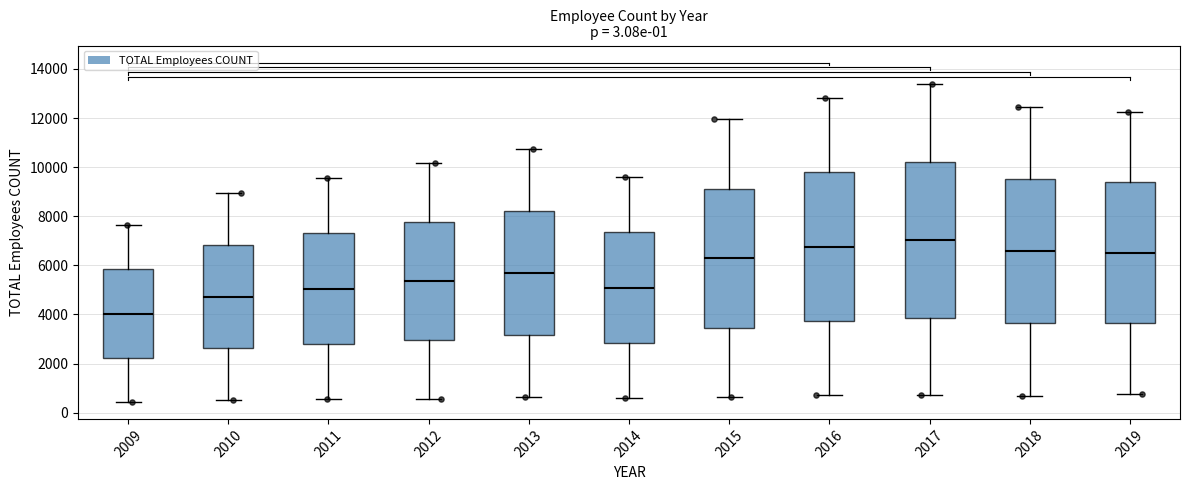

Reading left to right, transcribe this box plot: for each box, give where its median line is, the range the box spans, and where its two whiskers end, as read against the y-axis. The values are not printed on the chart, so give them approximately, as read against the axis.

2009: median 4000, box 2200 to 5800, whiskers 400 to 7600
2010: median 4800, box 2600 to 6800, whiskers 600 to 9000
2011: median 5000, box 2800 to 7400, whiskers 600 to 9600
2012: median 5400, box 3000 to 7800, whiskers 600 to 10200
2013: median 5600, box 3200 to 8200, whiskers 600 to 10800
2014: median 5000, box 2800 to 7400, whiskers 600 to 9600
2015: median 6200, box 3400 to 9200, whiskers 600 to 12000
2016: median 6800, box 3800 to 9800, whiskers 800 to 12800
2017: median 7000, box 3800 to 10200, whiskers 800 to 13400
2018: median 6600, box 3600 to 9600, whiskers 600 to 12400
2019: median 6600, box 3600 to 9400, whiskers 800 to 12200